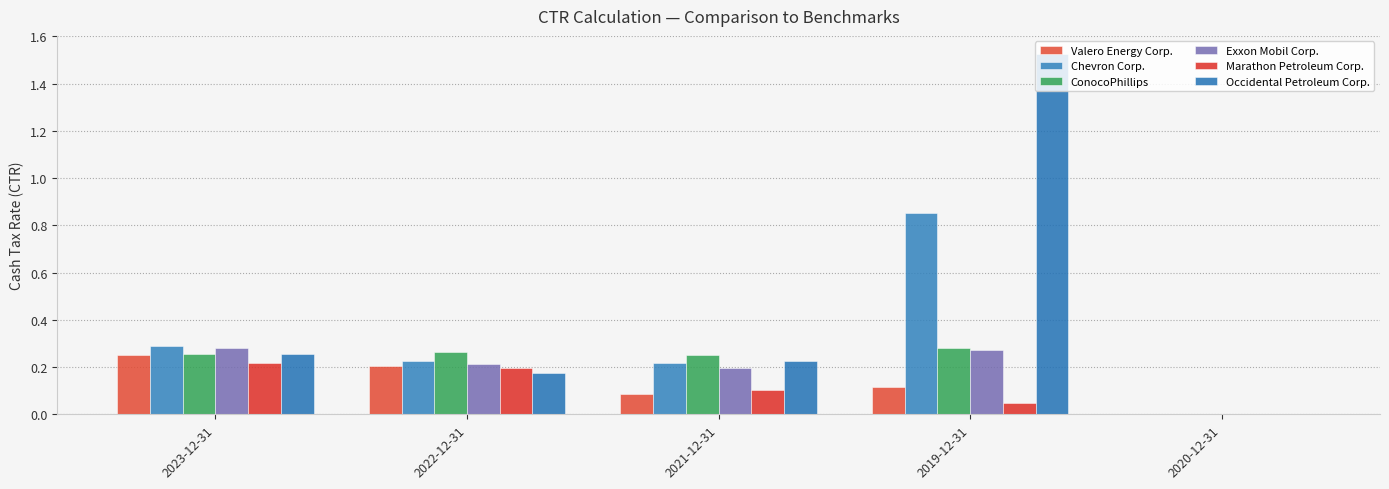

Reading left to right, transcribe all the data shown in this chart.

Valero Energy Corp.: 2023-12-31=0.3	2022-12-31=0.2	2021-12-31=0.1	2019-12-31=0.1	2020-12-31=0.0
Chevron Corp.: 2023-12-31=0.3	2022-12-31=0.2	2021-12-31=0.2	2019-12-31=0.9	2020-12-31=0.0
ConocoPhillips: 2023-12-31=0.3	2022-12-31=0.3	2021-12-31=0.3	2019-12-31=0.3	2020-12-31=0.0
Exxon Mobil Corp.: 2023-12-31=0.3	2022-12-31=0.2	2021-12-31=0.2	2019-12-31=0.3	2020-12-31=0.0
Marathon Petroleum Corp.: 2023-12-31=0.2	2022-12-31=0.2	2021-12-31=0.1	2019-12-31=0.0	2020-12-31=0.0
Occidental Petroleum Corp.: 2023-12-31=0.3	2022-12-31=0.2	2021-12-31=0.2	2019-12-31=1.5	2020-12-31=0.0